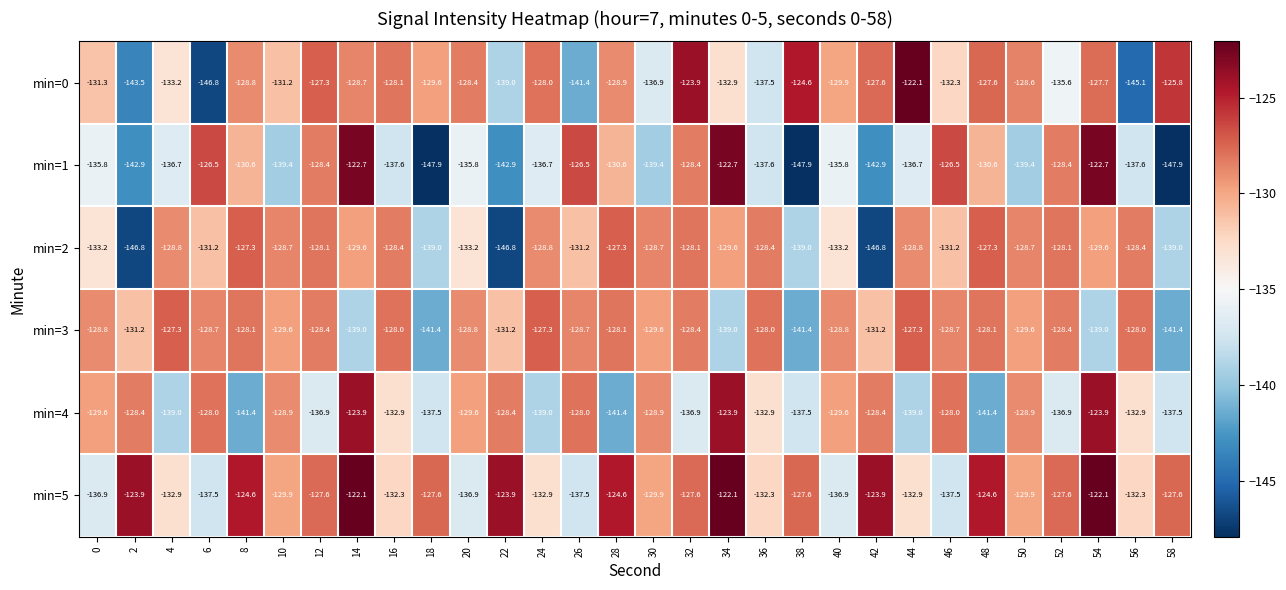

Is it true that min=0 equals -65.3 at 50?

False